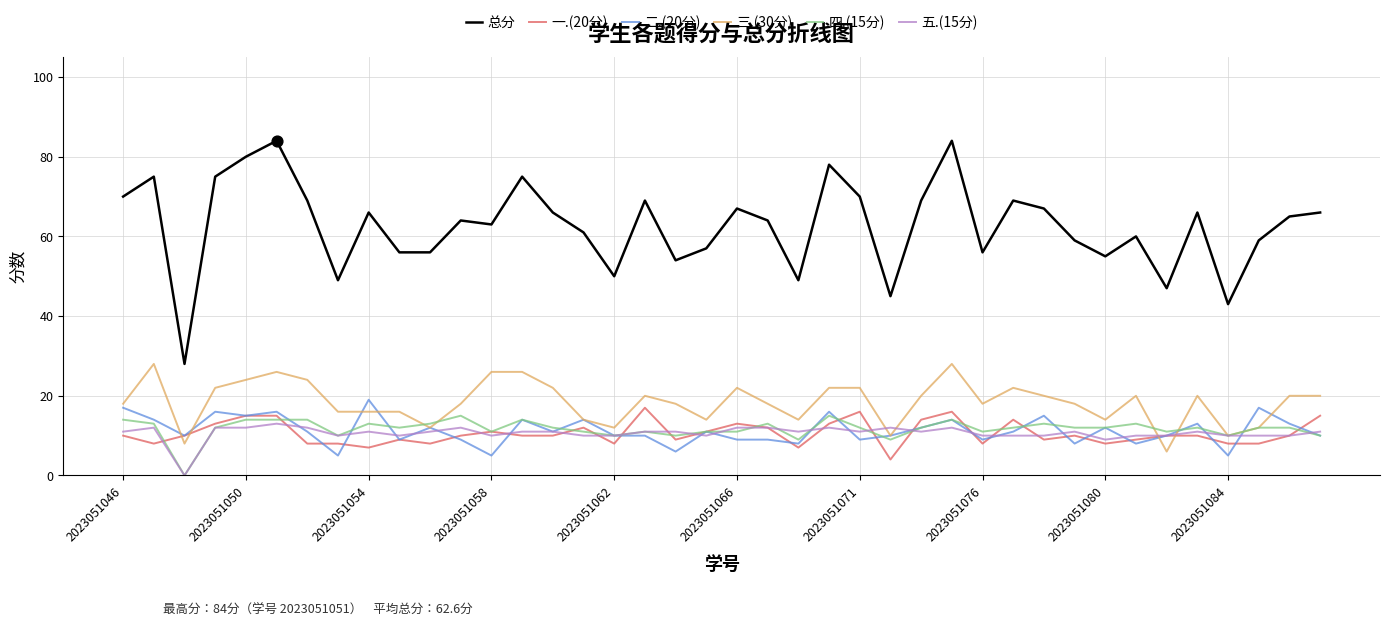

True or false: 总分 and 四.(15分) cross at least once.

False